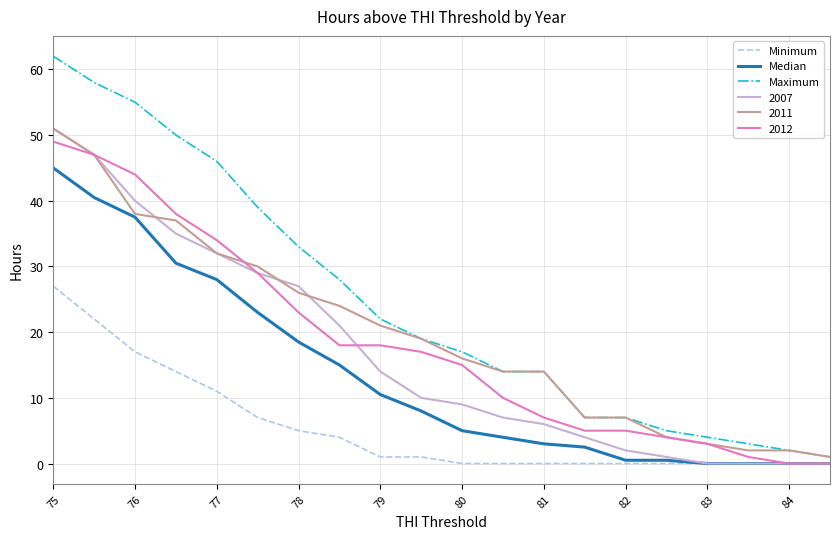

What is the greatest value displayed?

62.0